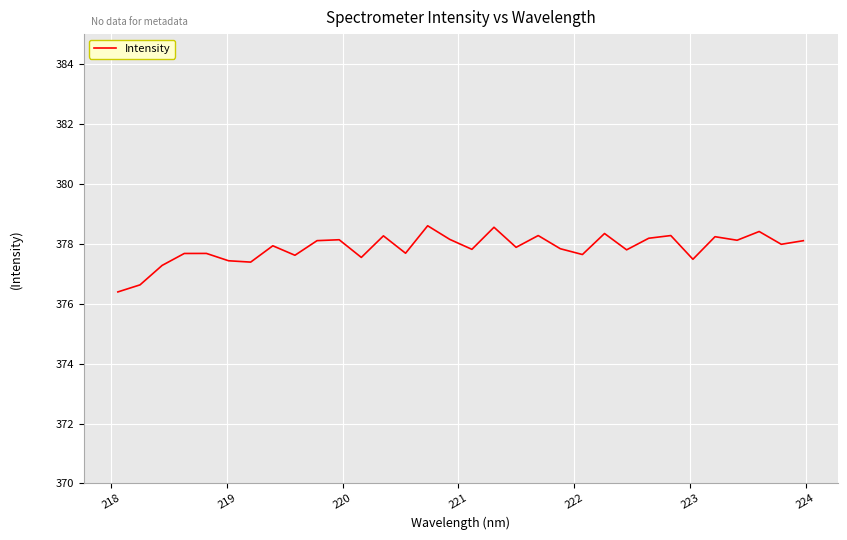

Does the chart have visible grid lines?

Yes